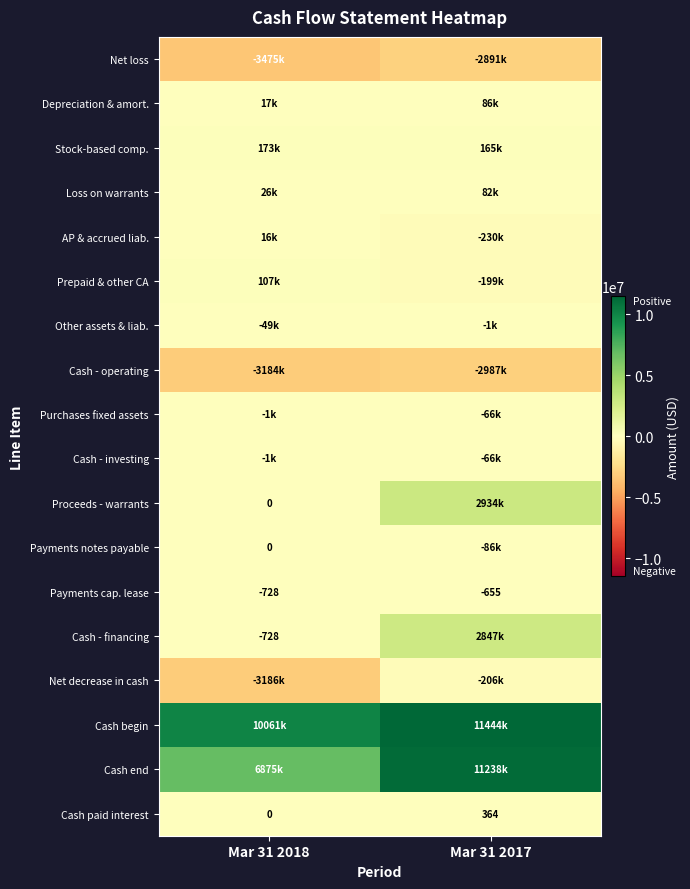

True or false: Cash paid interest has a value of -165 at Mar 31 2018.

False